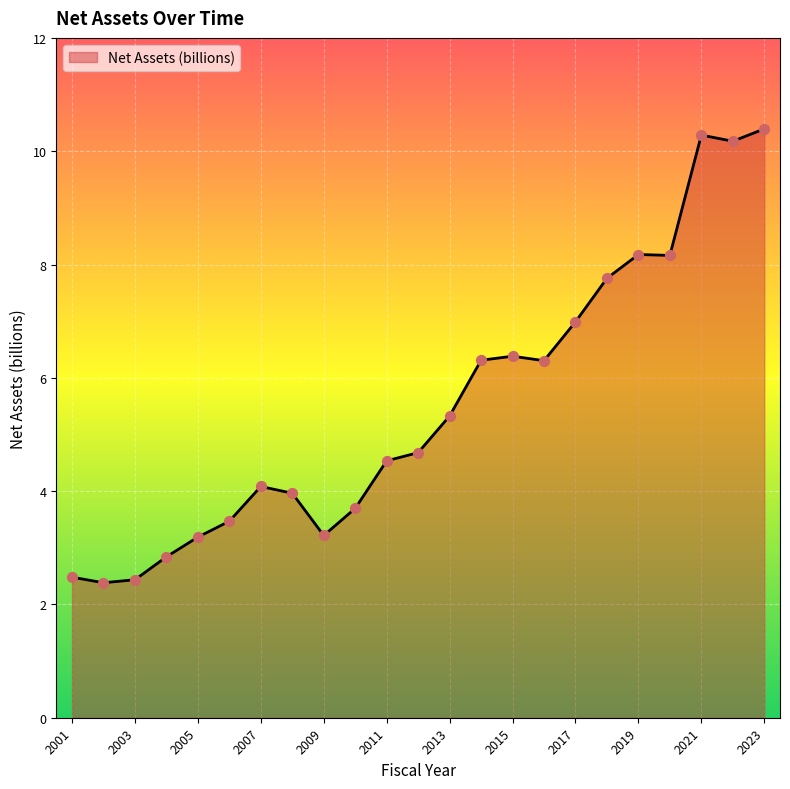

What is the smallest value displayed?

2.4